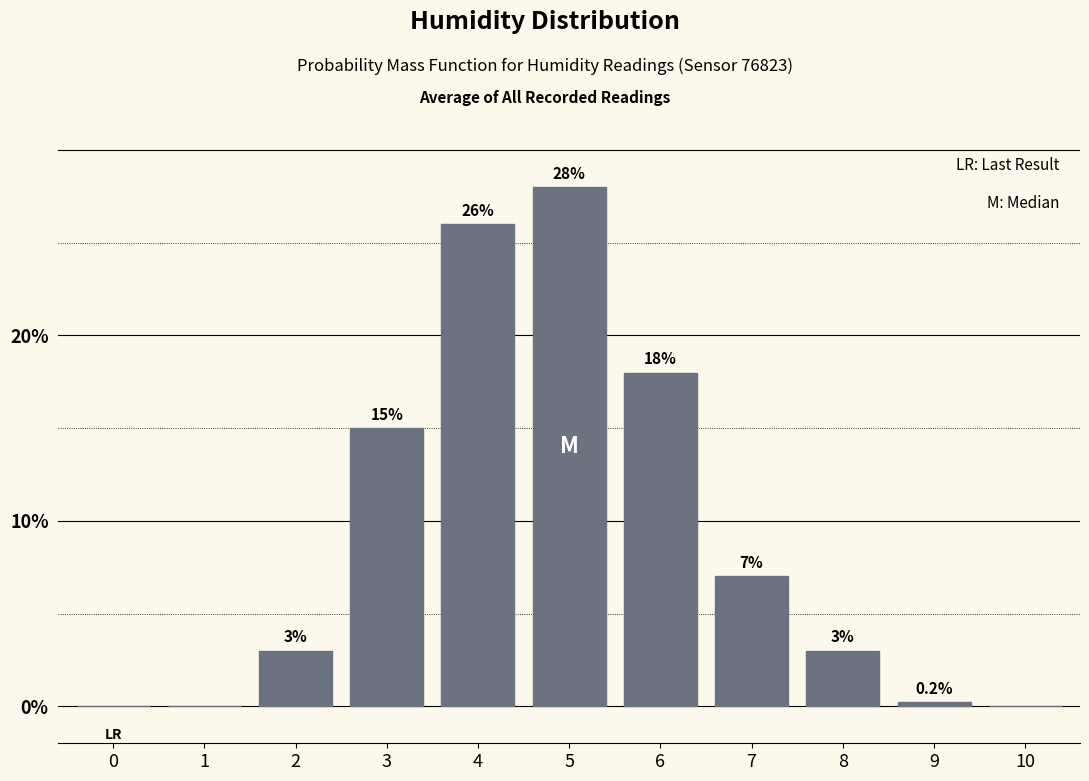

Reading right to left, list all the values displayed in this chart.

10=0.0	9=0.2	8=3.0	7=7.0	6=18.0	5=28.0	4=26.0	3=15.0	2=3.0	1=0.0	0=0.0